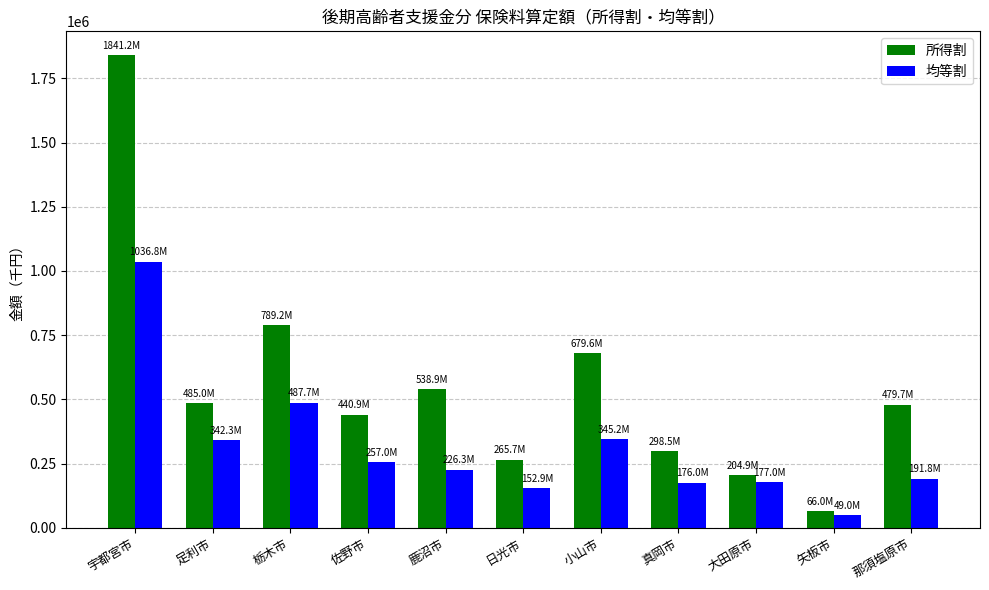

Is it true that 所得割 equals 479738 at 那須塩原市?

True